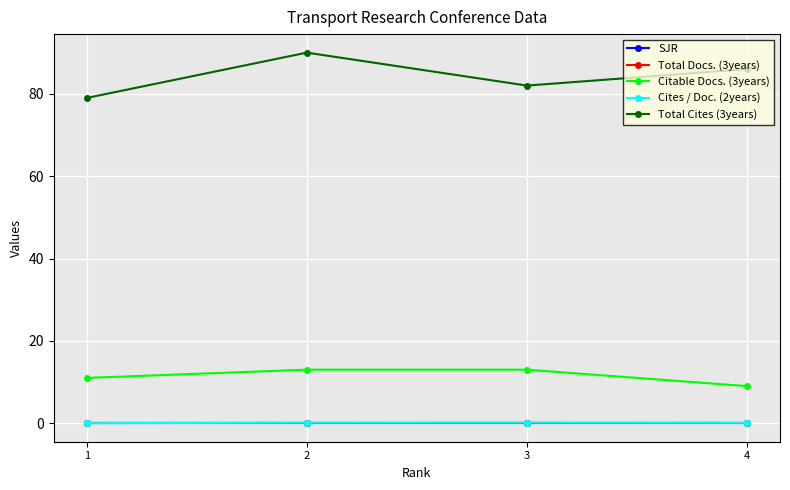

Is this an area chart (filled region under the line)?

No